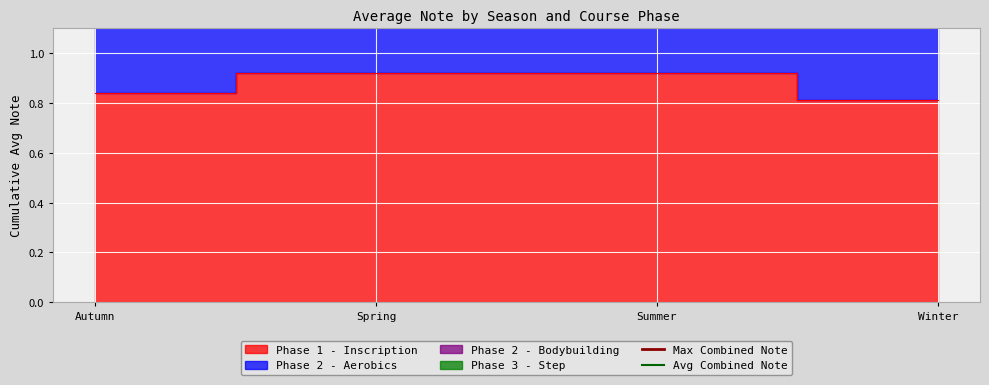

Which series has the largest total across all categories?

Max Combined Note